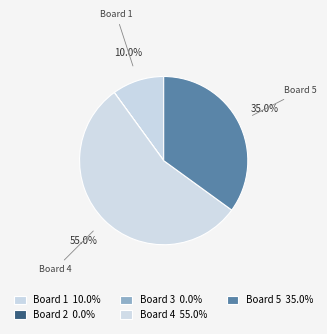

Between Board 1 and Board 5, which is larger?

Board 5